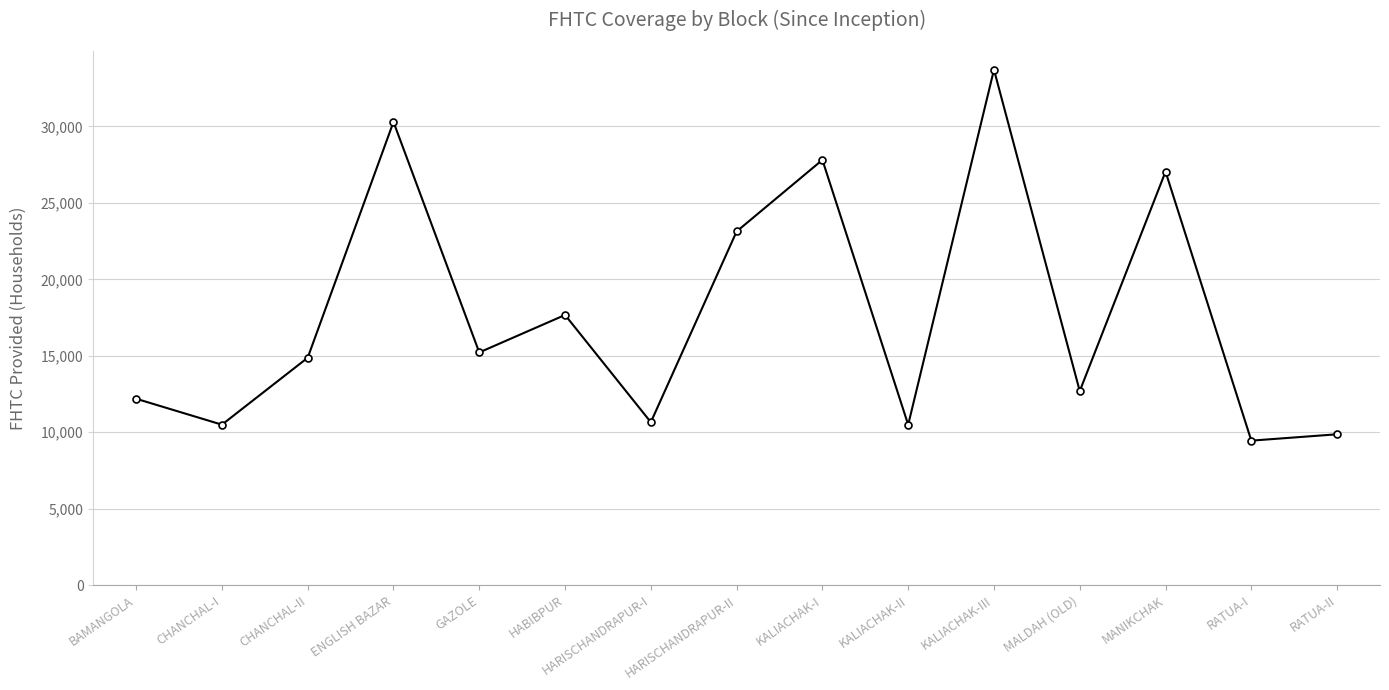

What is the difference between the maximum and minimum values?

24264